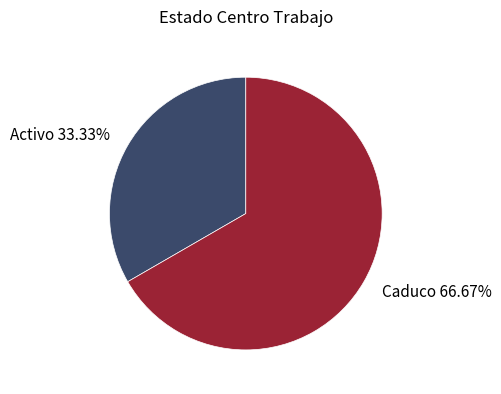

Is there a majority slice in this chart?

Yes